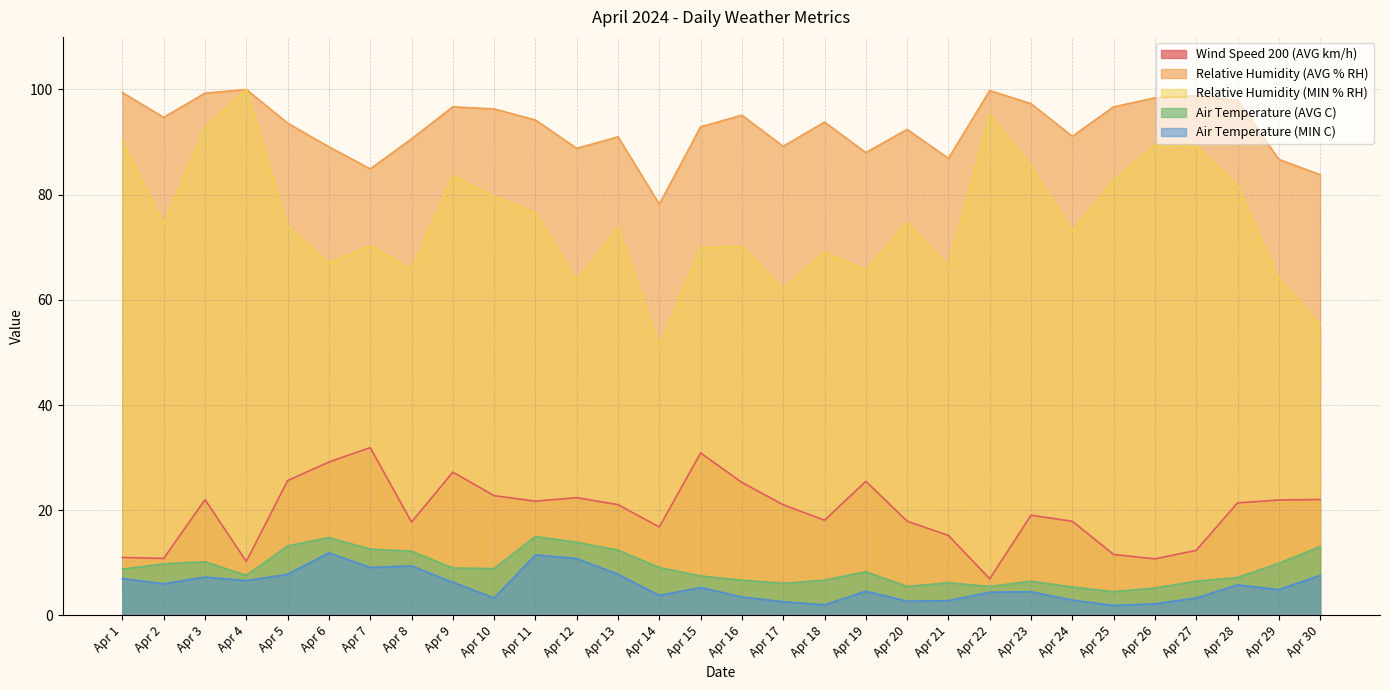

What is the total value across all series at Apr 26?

205.9